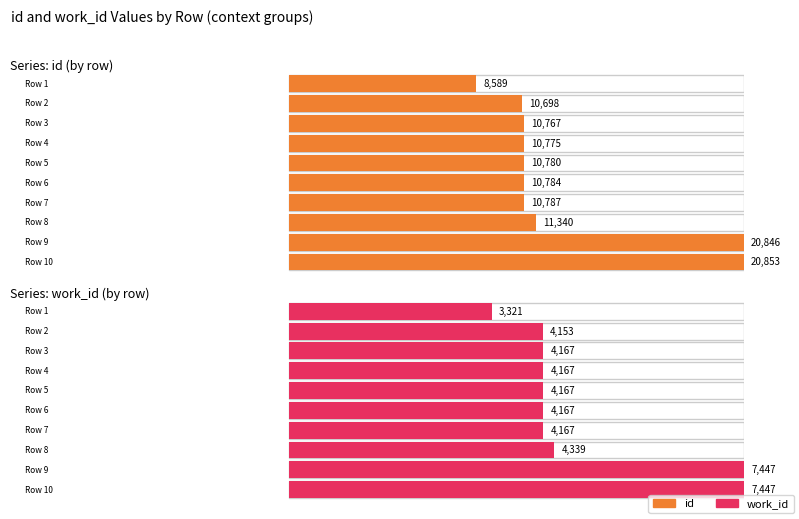

How many groups of bars are there?

10